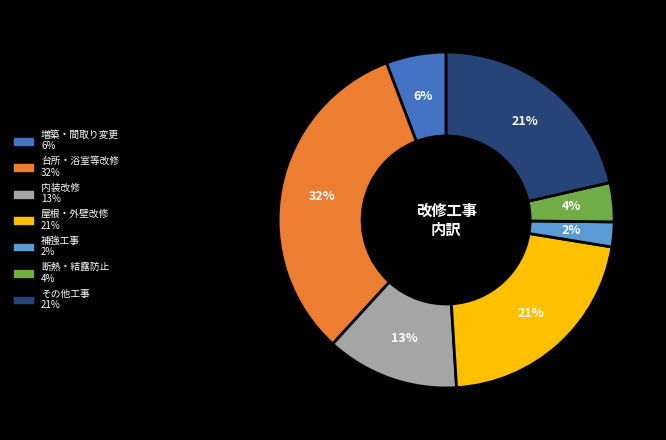

To the nearest percent, what is the difference between the largest and smallest slice percentages?

30%